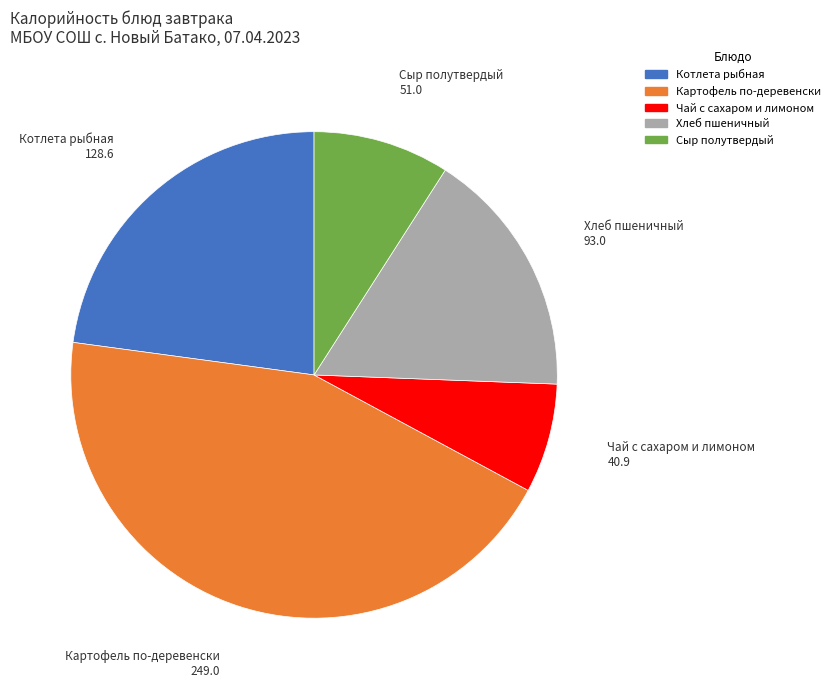

Is the sum of Сыр полутвердый and Котлета рыбная greater than half?

No